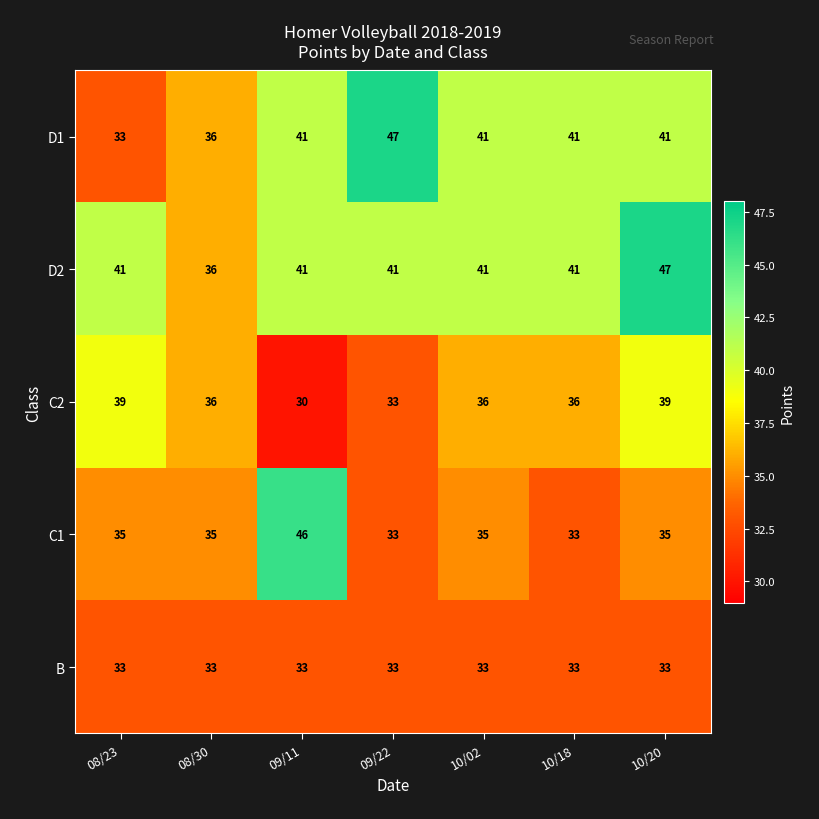

What is the spread (max minus min) of values at 08/23?

8